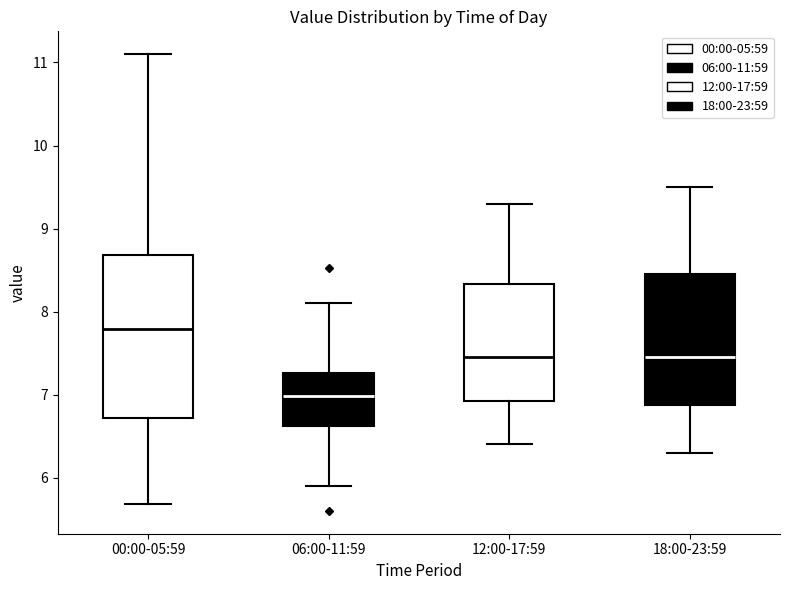

Reading left to right, transcribe this box plot: for each box, give where its median line is, the range the box spans, and where its two whiskers end, as read against the y-axis. The values are not printed on the chart, so give them approximately, as read against the axis.

00:00-05:59: median 7.8, box 6.7 to 8.7, whiskers 5.7 to 11.1
06:00-11:59: median 7.0, box 6.6 to 7.3, whiskers 5.9 to 8.1
12:00-17:59: median 7.5, box 6.9 to 8.3, whiskers 6.4 to 9.3
18:00-23:59: median 7.5, box 6.9 to 8.5, whiskers 6.3 to 9.5